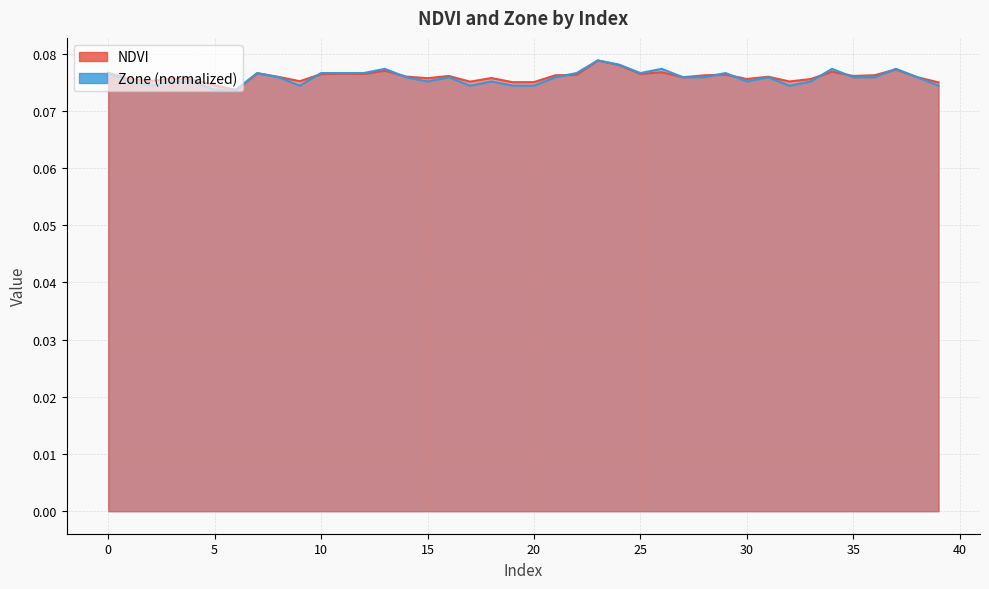

How many lines are shown in the chart?

2